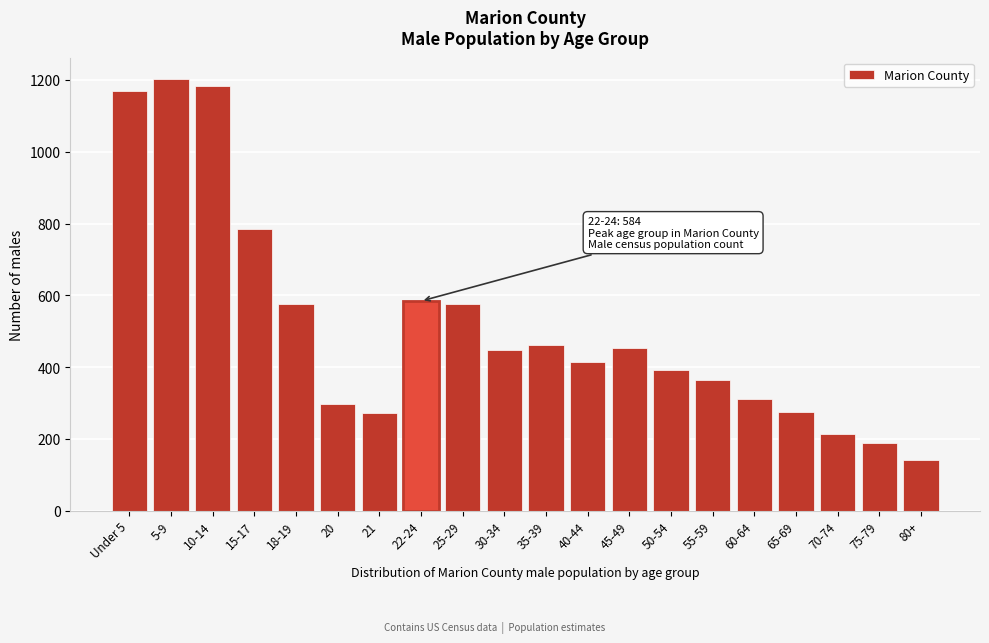

Which has a higher value, 22-24 or 5-9?

5-9